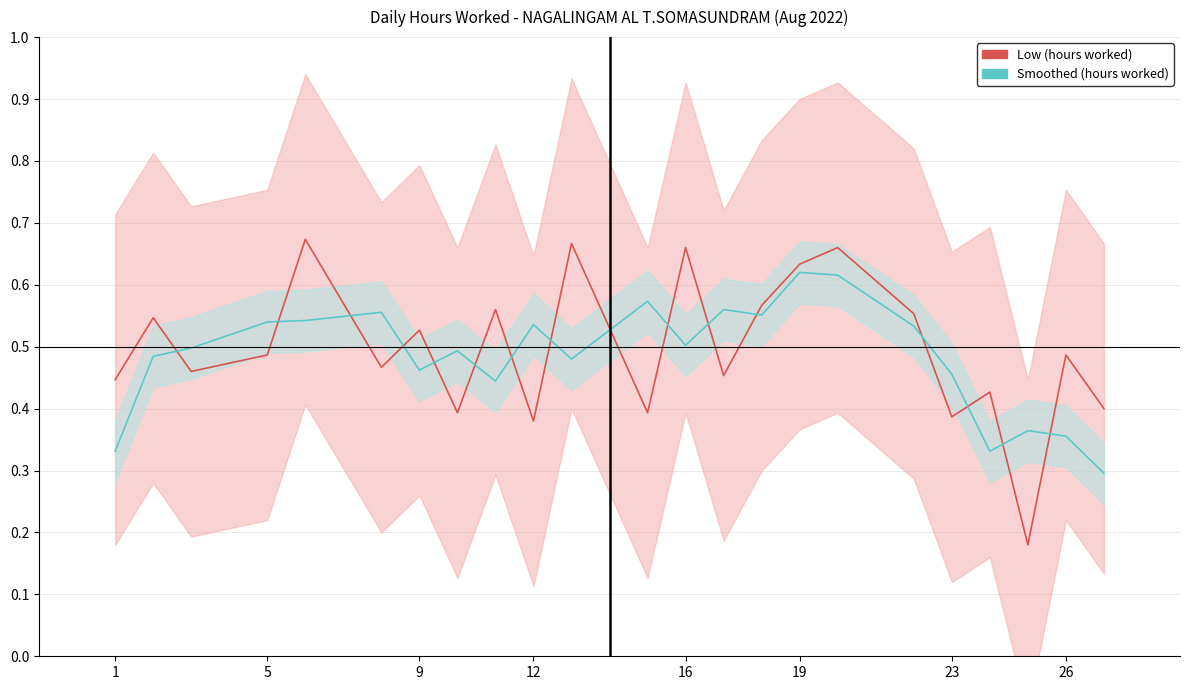

What are all the series names shown in the legend?

Low (hours worked), Smoothed (hours worked)